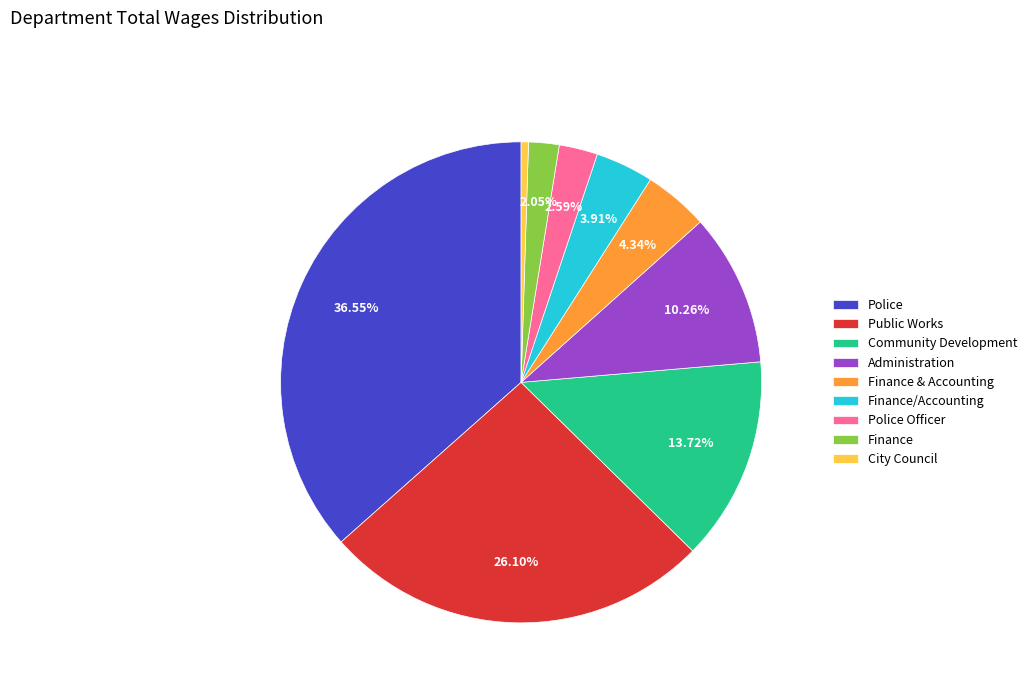

How many segments does this pie chart have?

9